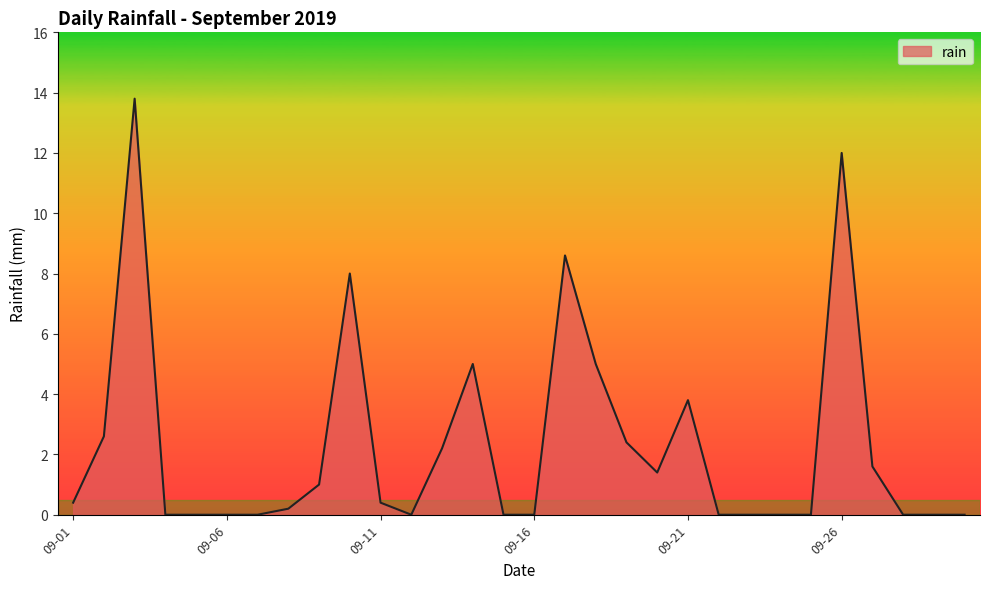

What is the greatest value displayed?

13.8